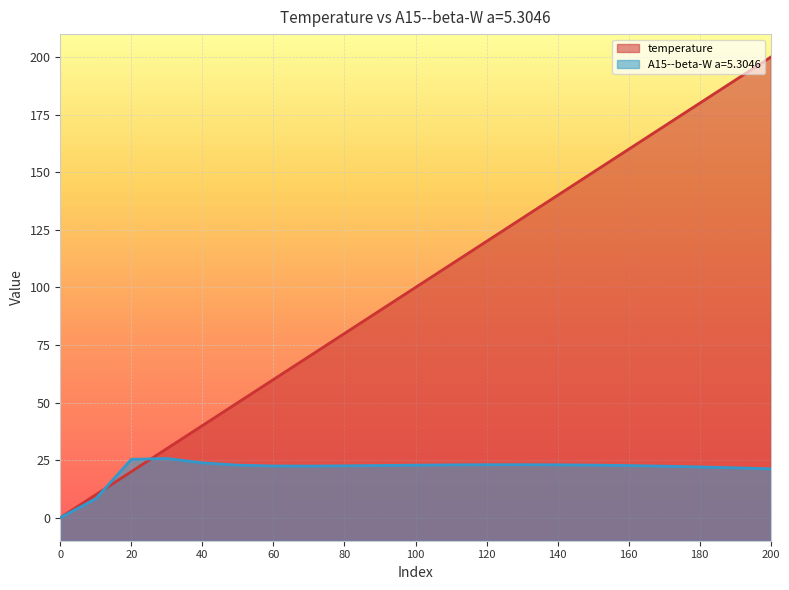

At which label does A15--beta-W a=5.3046 reach its peak?

30